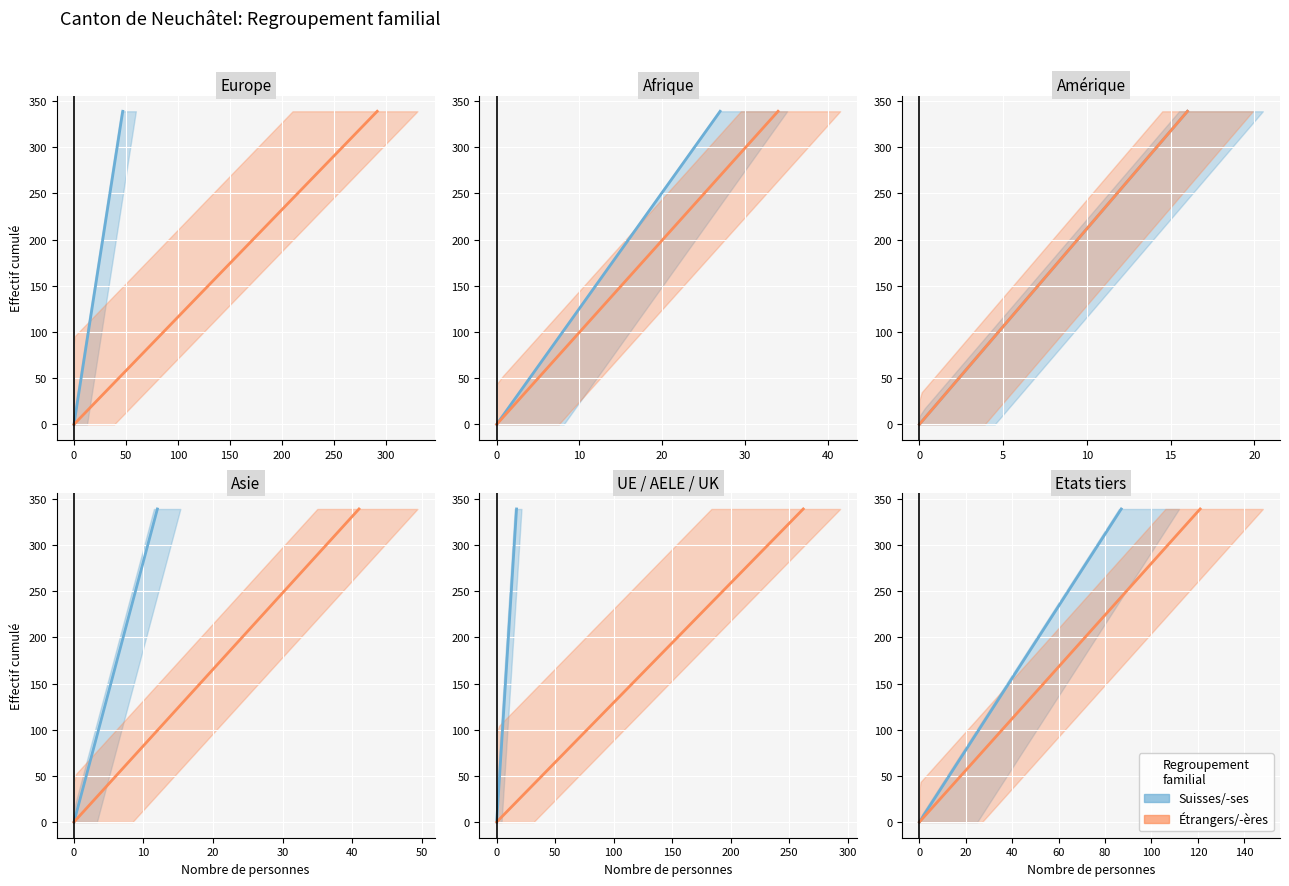

How many values in Étrangers are above zero?

39